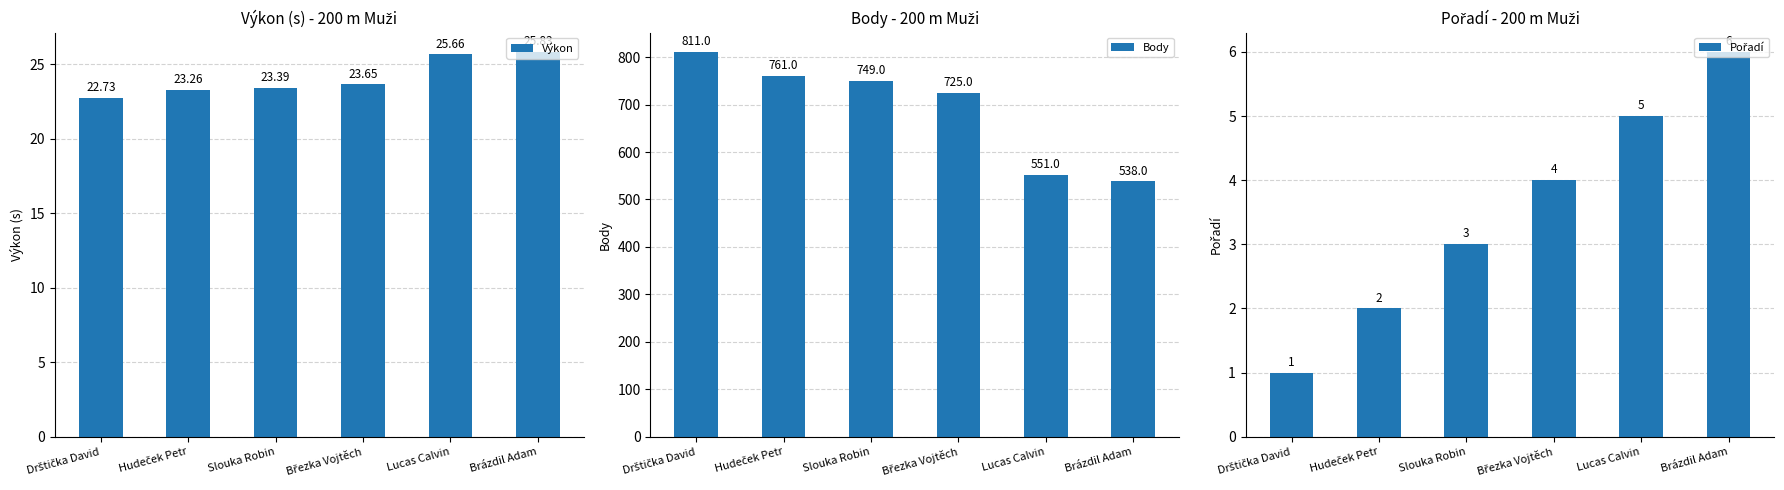

True or false: Výkon has a value of 23.3 at Hudeček Petr.

True